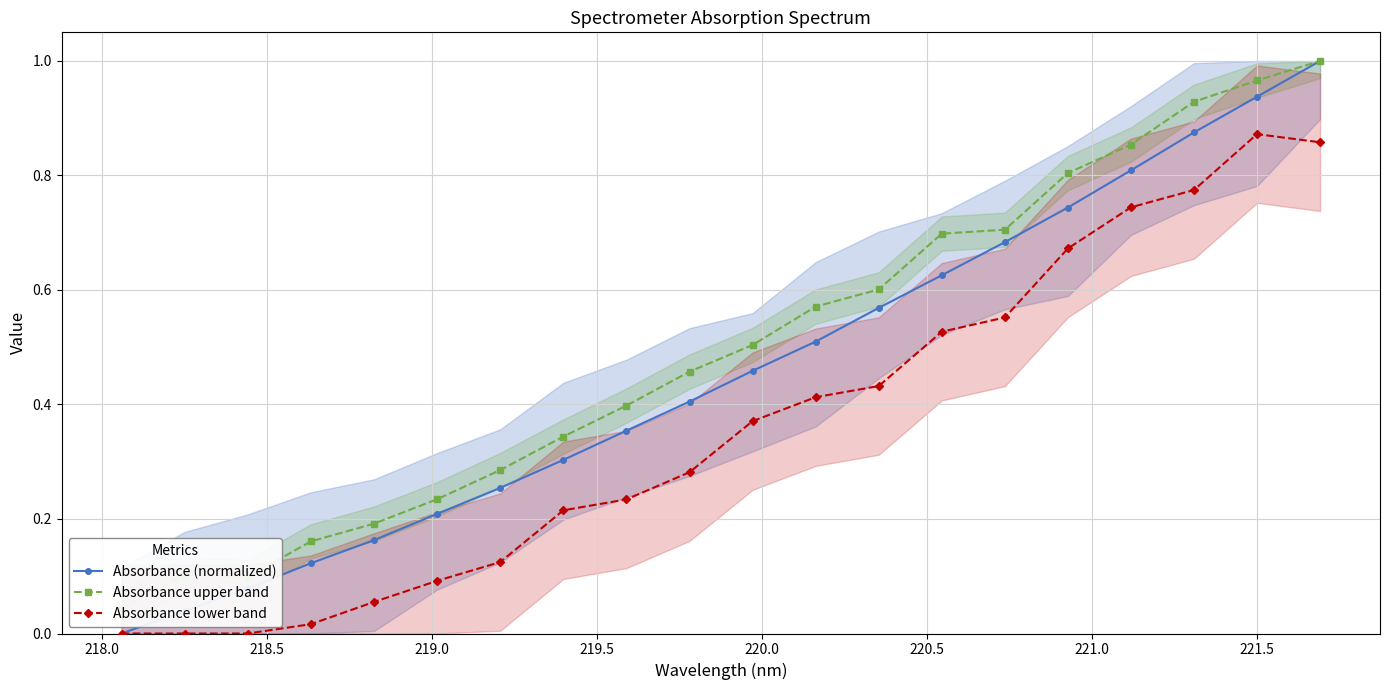

True or false: Absorbance (normalized) has more than 2 points higher than both neighbors.

False